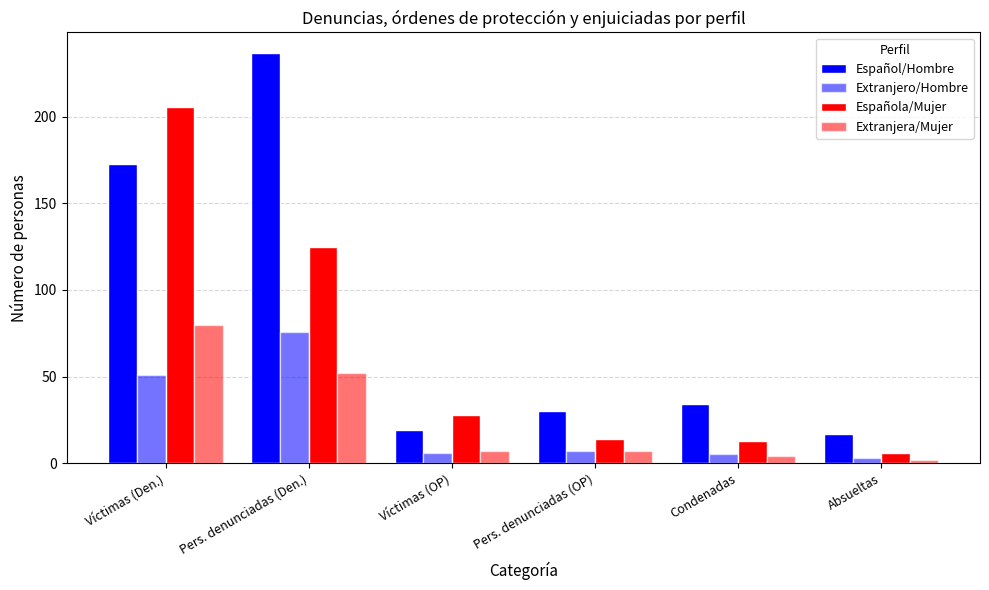

At how many categories does at least one series exceed 81?

2